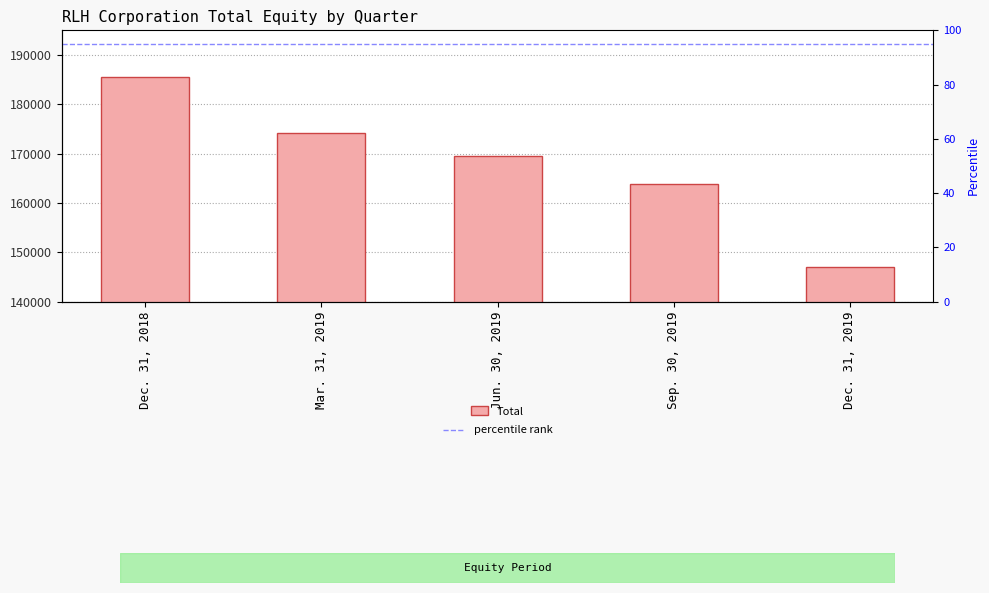

List the labels in order of value, largest first.

Dec. 31, 2018, Mar. 31, 2019, Jun. 30, 2019, Sep. 30, 2019, Dec. 31, 2019